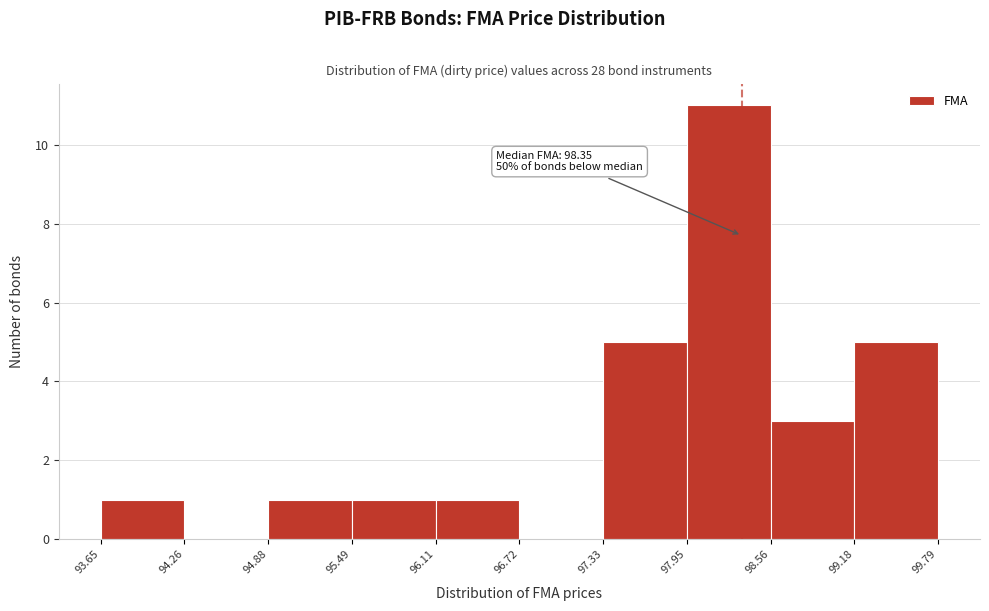

Over which range of the x-axis is the bar tallest?

97.95 to 98.56